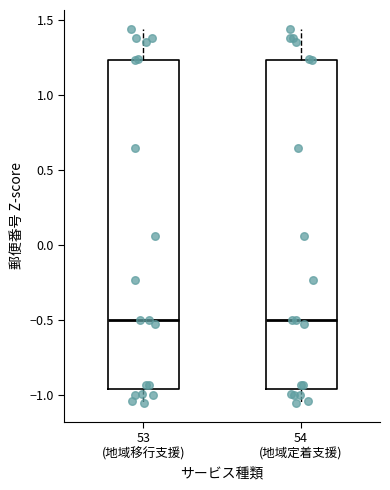

Where does the upper whisker of the box for 53 (地域移行支援) end on the y-axis? The values are not printed on the chart, so give them approximately, as read against the axis.

1.45